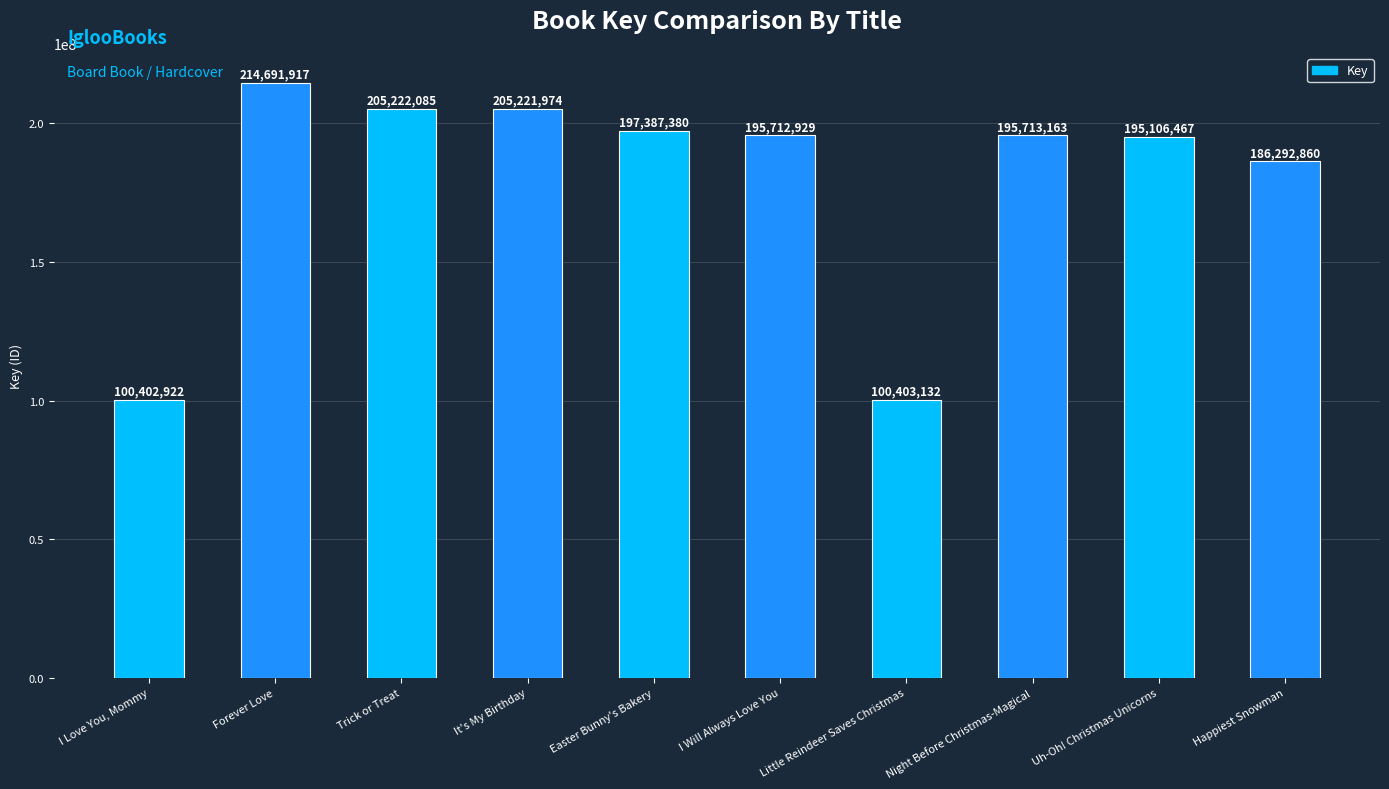

What is the sum of all values?

1796154829